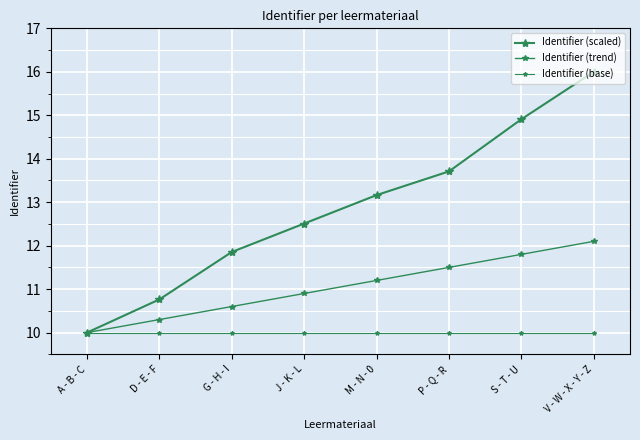

What value does the Identifier (base) series have at A - B - C?

10.0